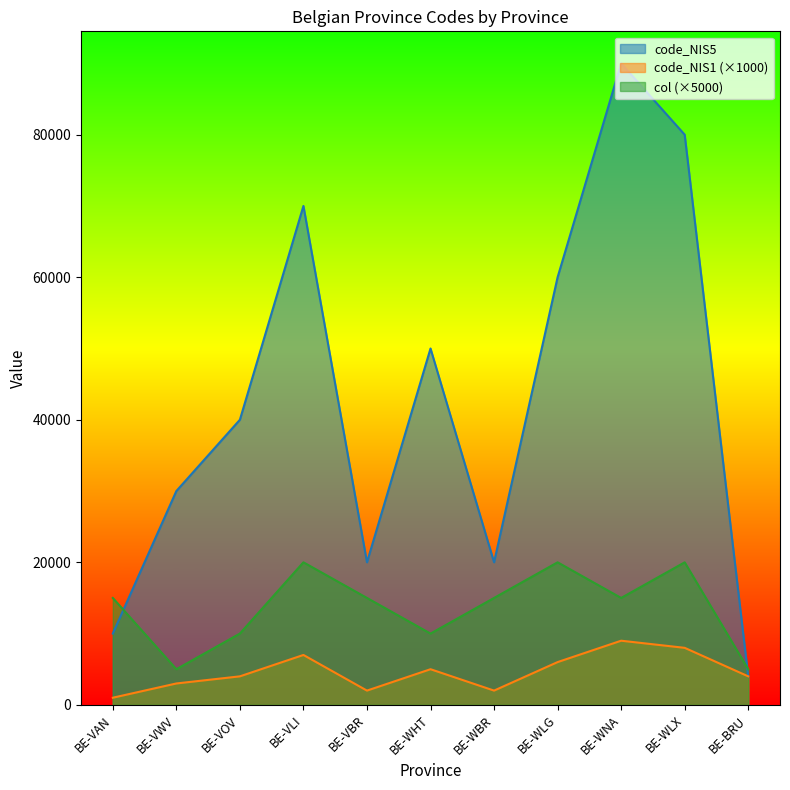

What is the value of the col point at the 8th from the left?

20000